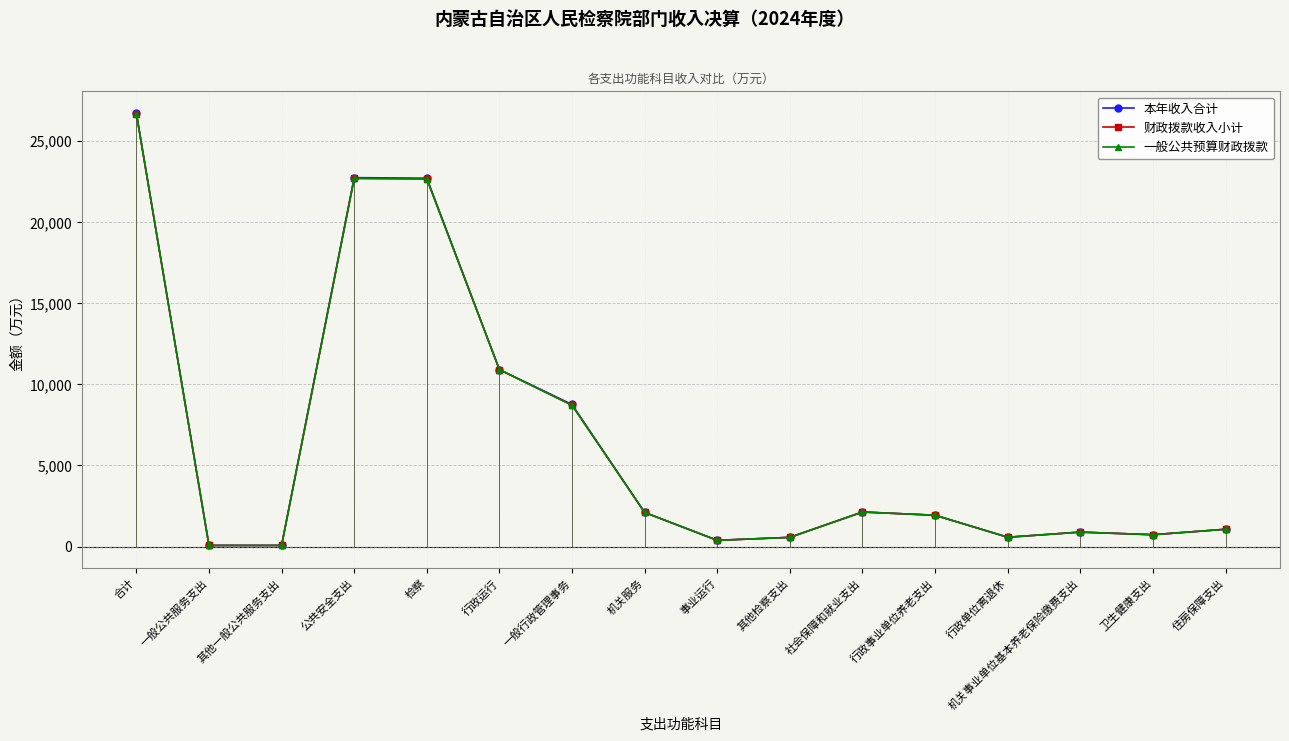

The value of 财政拨款收入小计 at 社会保障和就业支出 is 2129.6. True or false?

True